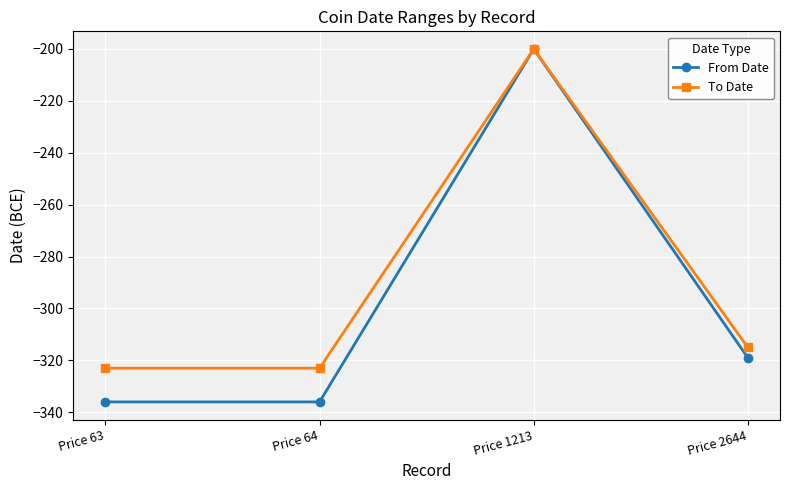

At Price 64, list the series in order from largest to smallest.

To Date, From Date